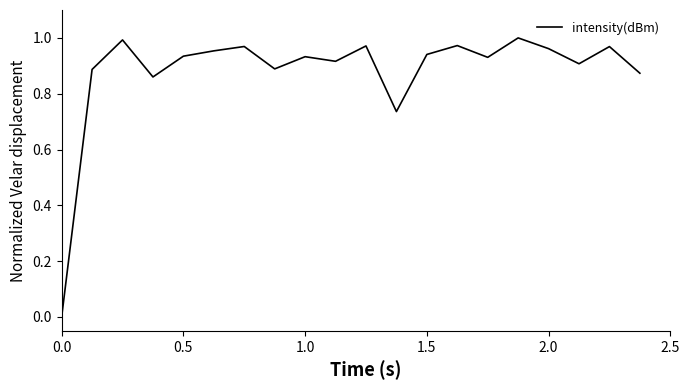

Is this an area chart (filled region under the line)?

No